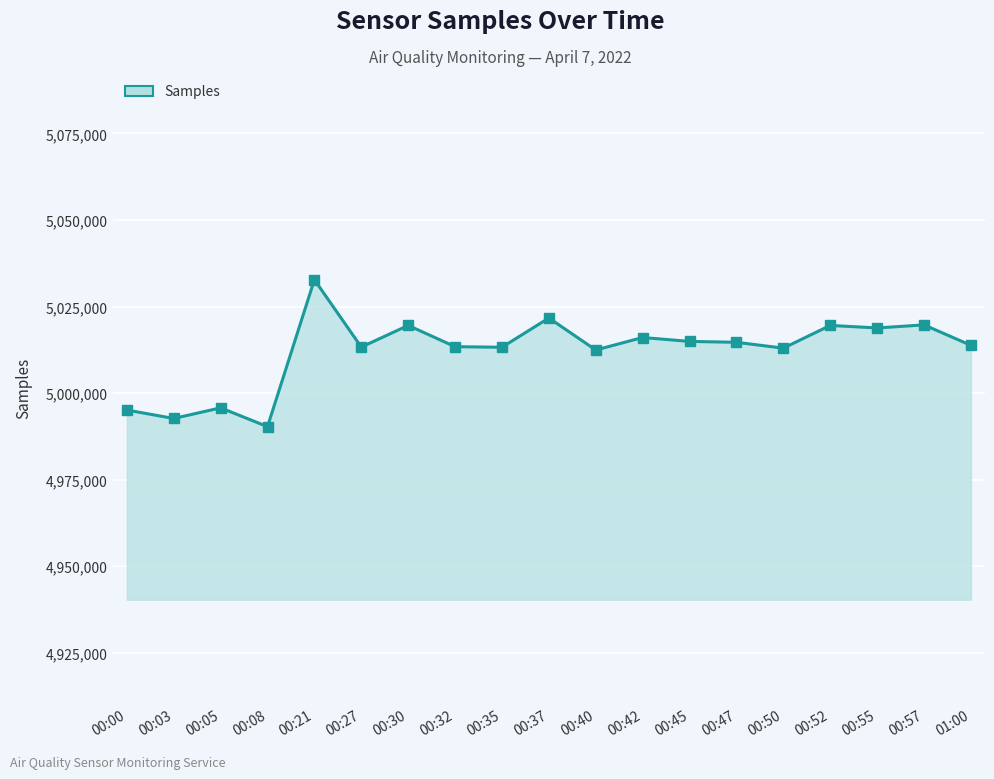

Does the chart have visible grid lines?

Yes